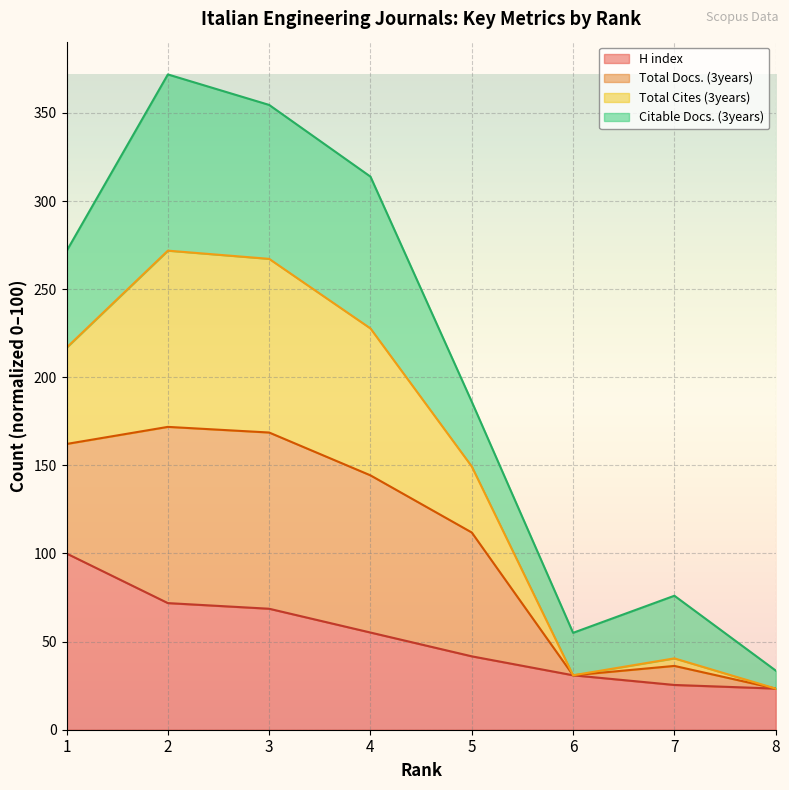

Which series has the widest spread of values?

Total Cites (3years)